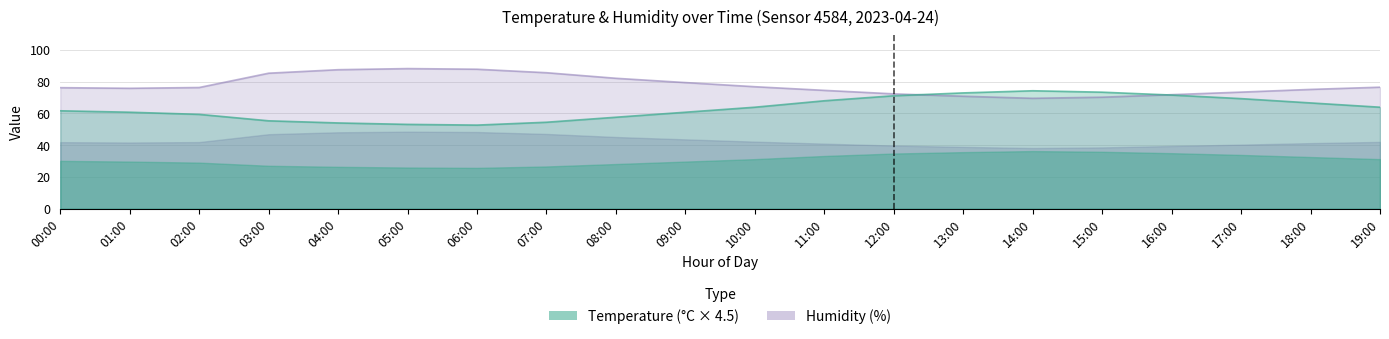

How many series are shown in this chart?

2